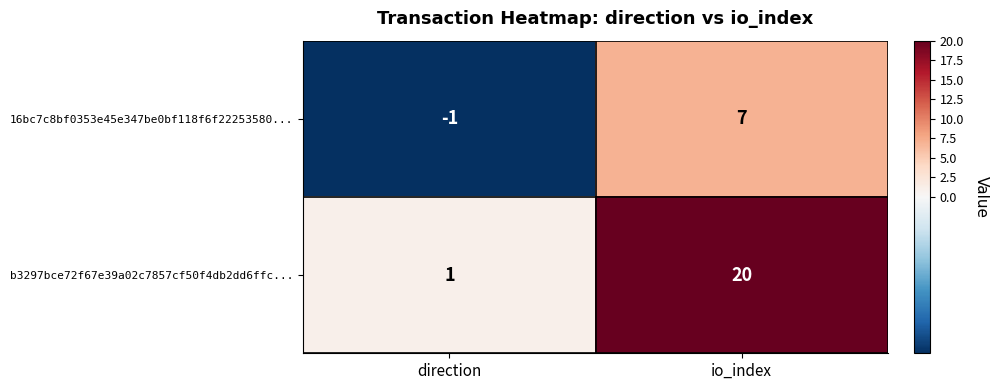

At which category is the sum across all series the highest?

io_index